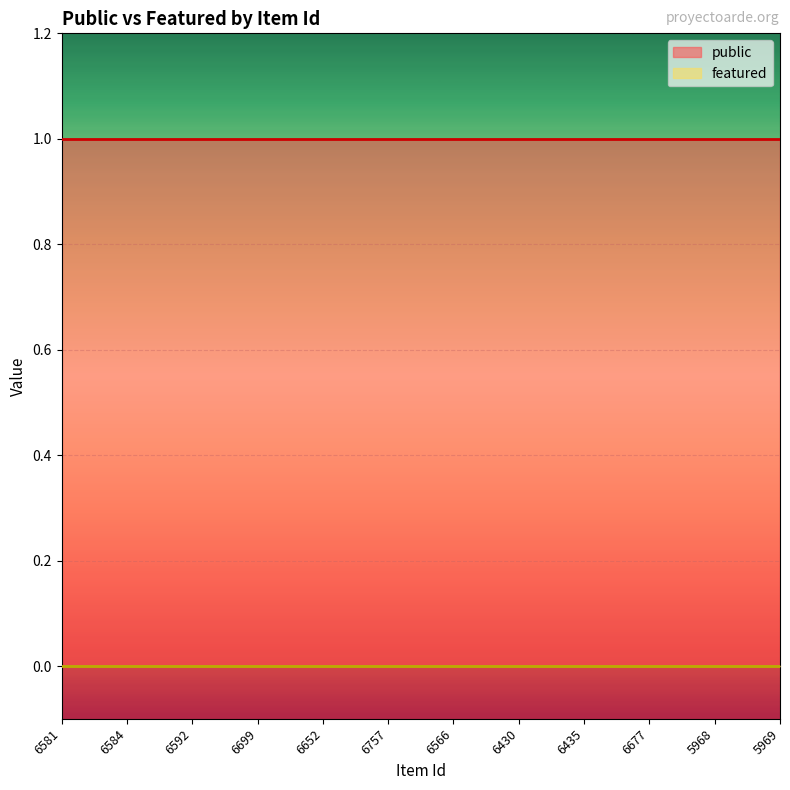

What position from the right is 6757?

7